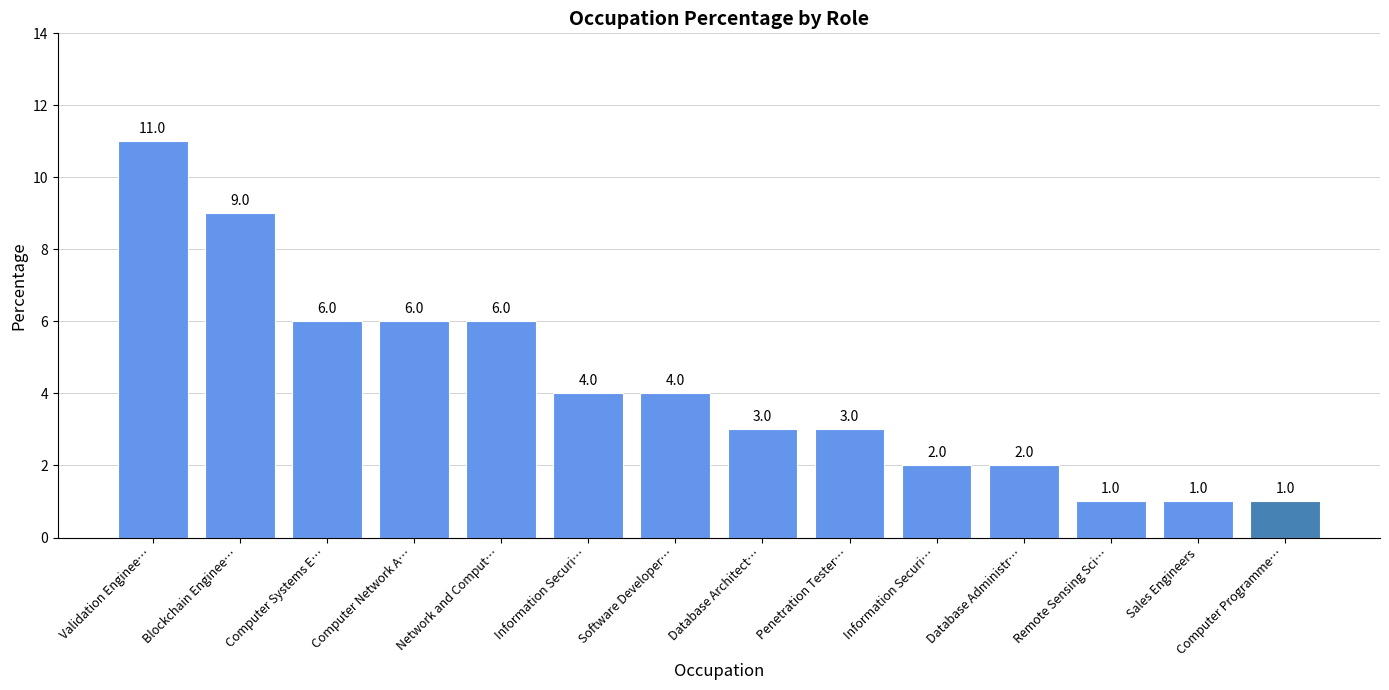

How many bars are there in total?

14